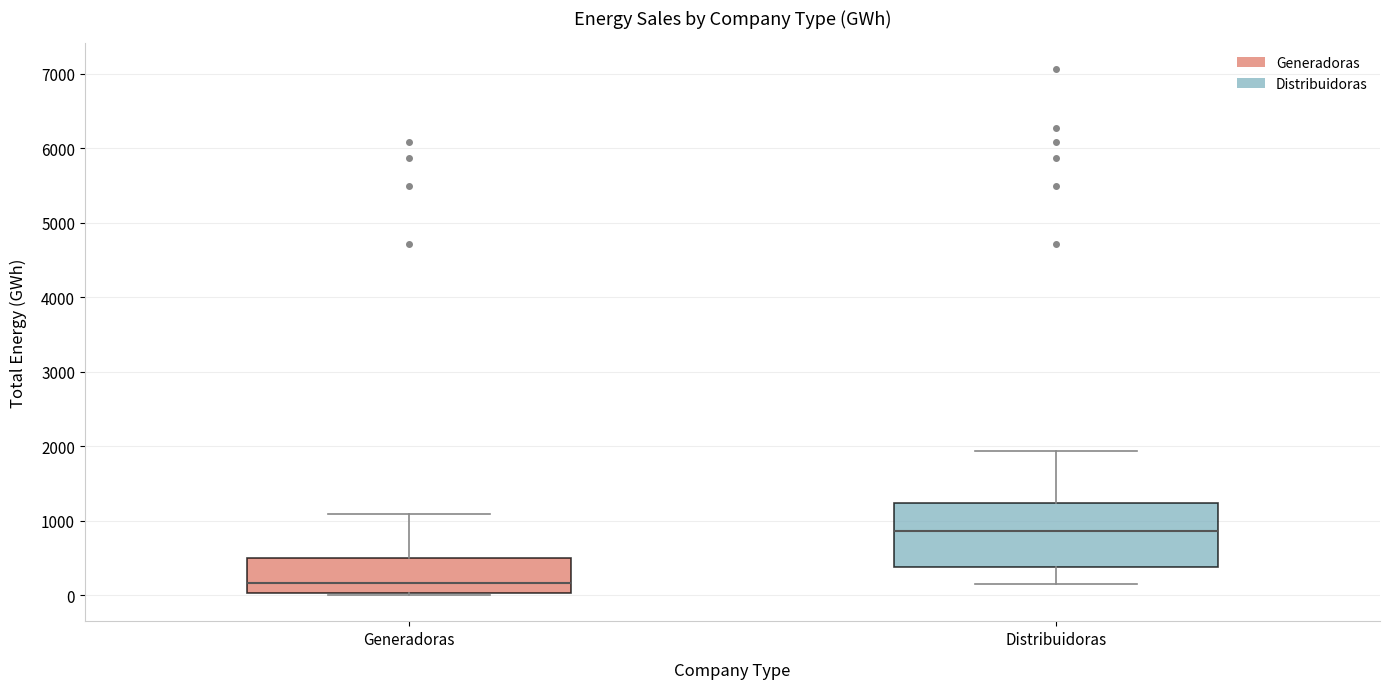

Which box's median line is the highest?

Distribuidoras